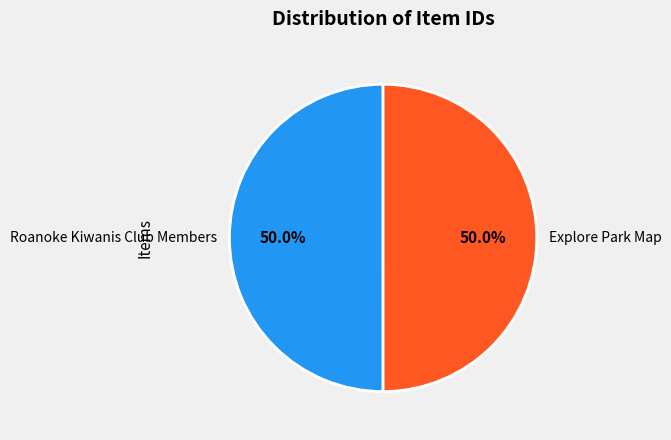

Is it true that Explore Park Map is 36% of the pie?

False